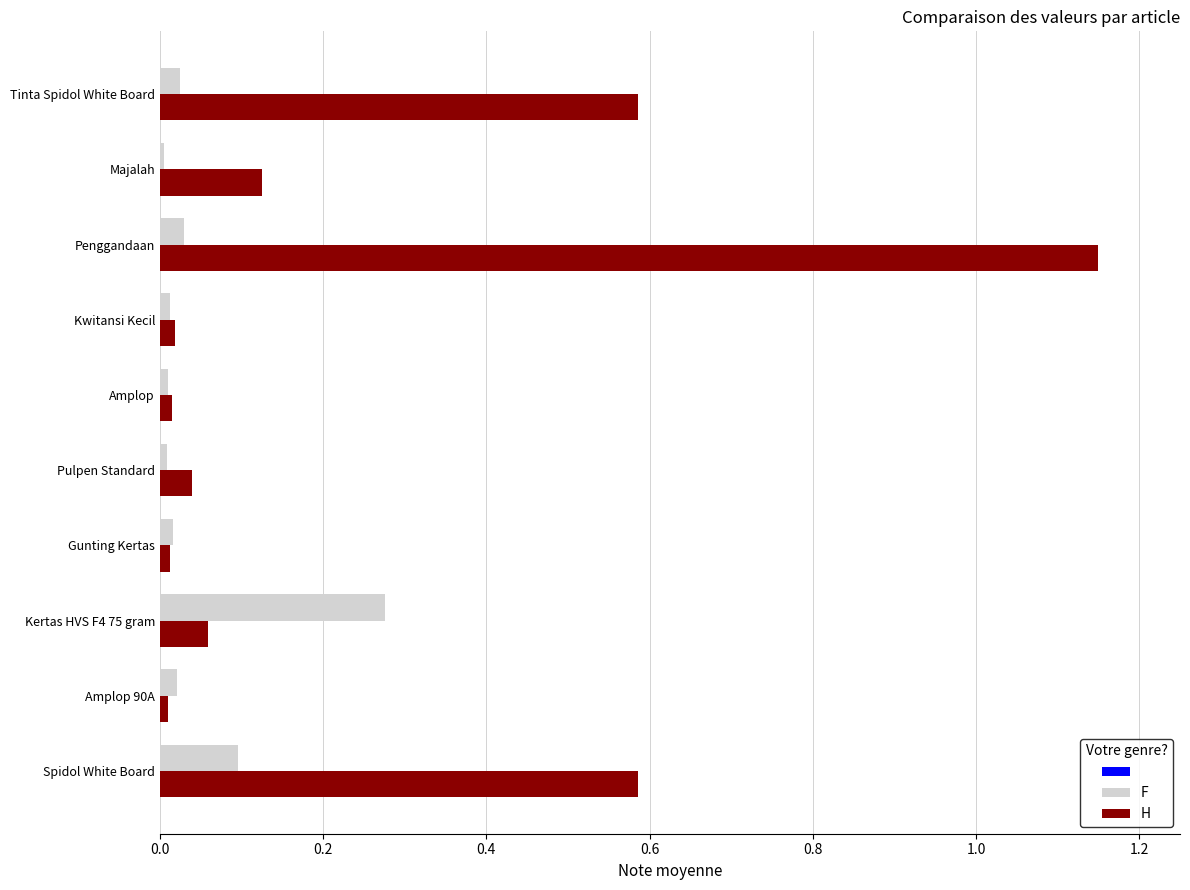

Rank the series by their average value, from highest to lowest.

H, F